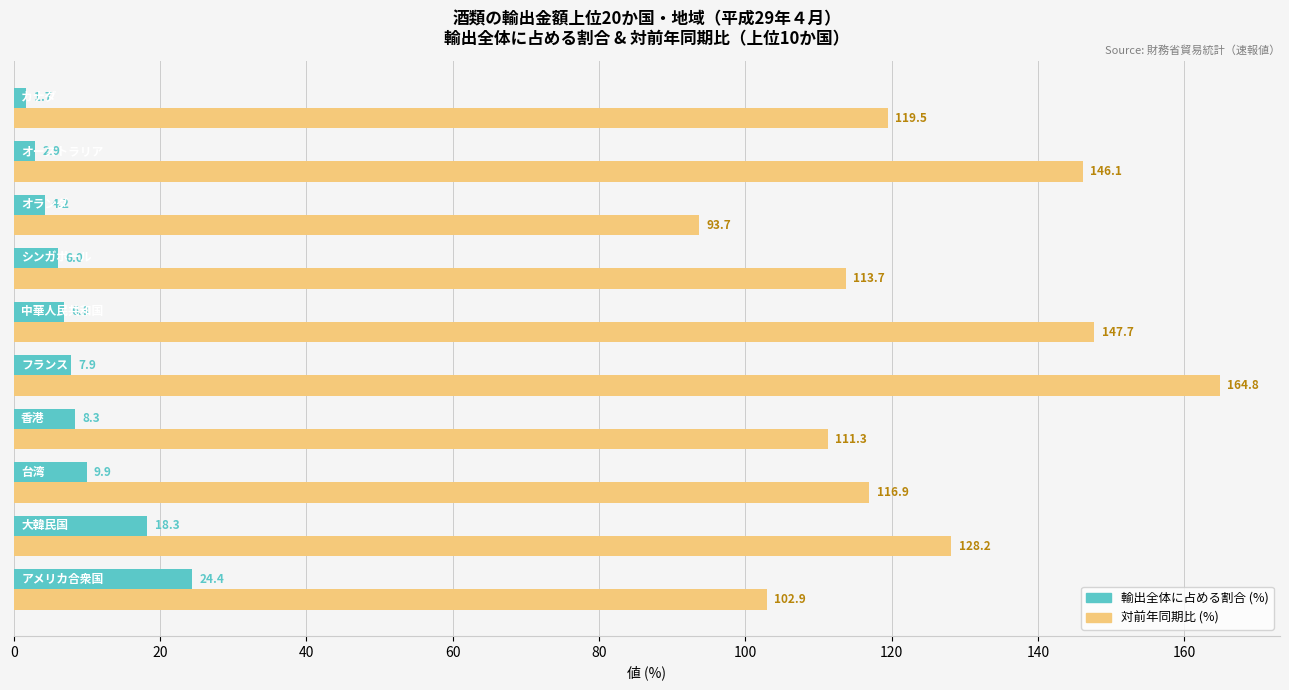

List the series in order of their peak value, lowest first.

輸出全体に占める割合 (%), 対前年同期比 (%)